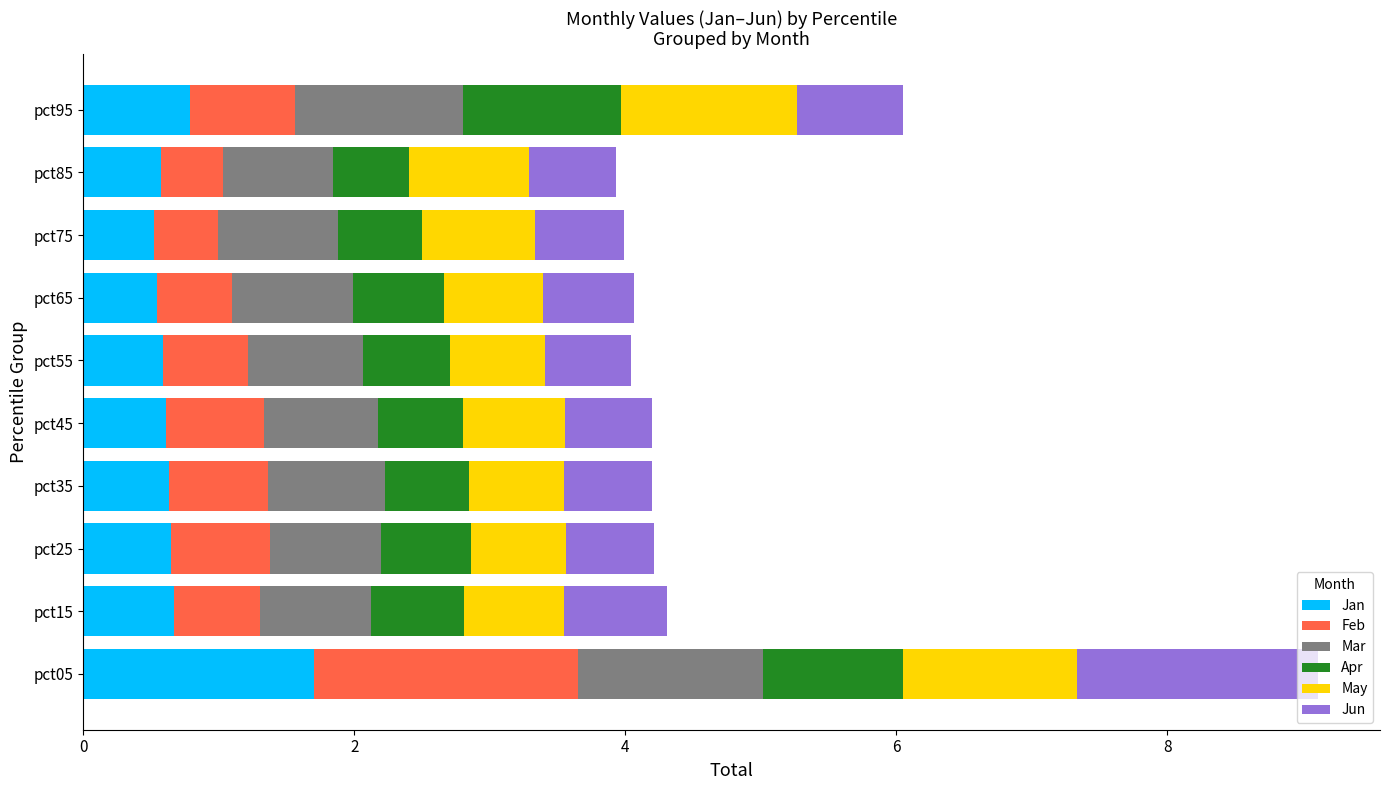

What is the highest value of the Jan series?

1.7